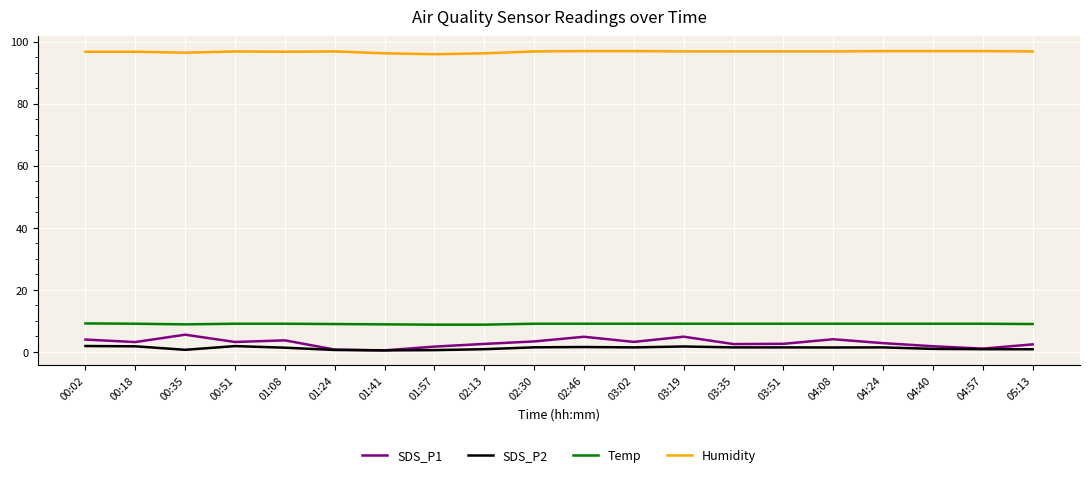

Which series has the largest total across all categories?

Humidity